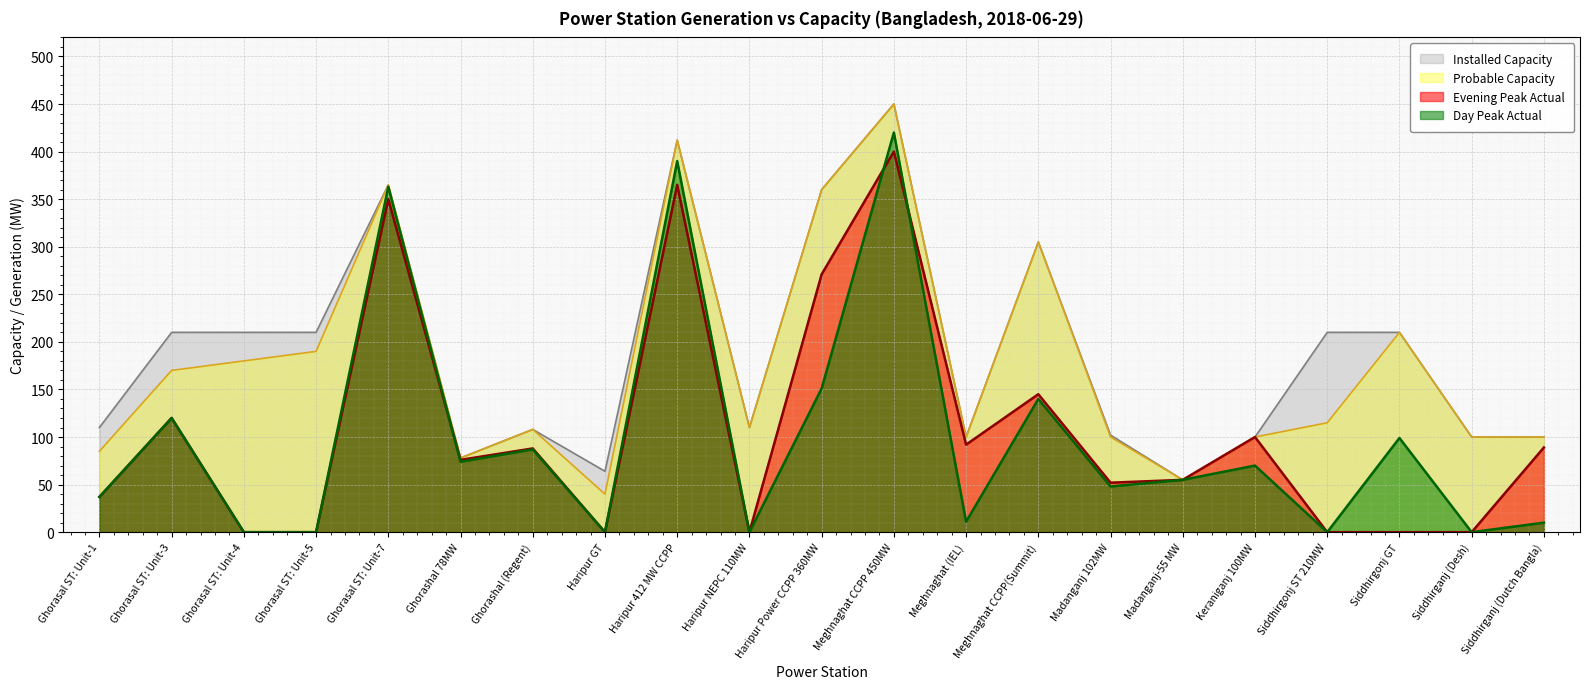

True or false: Installed Capacity has a value of 305 at Meghnaghat CCPP(Summit).

True